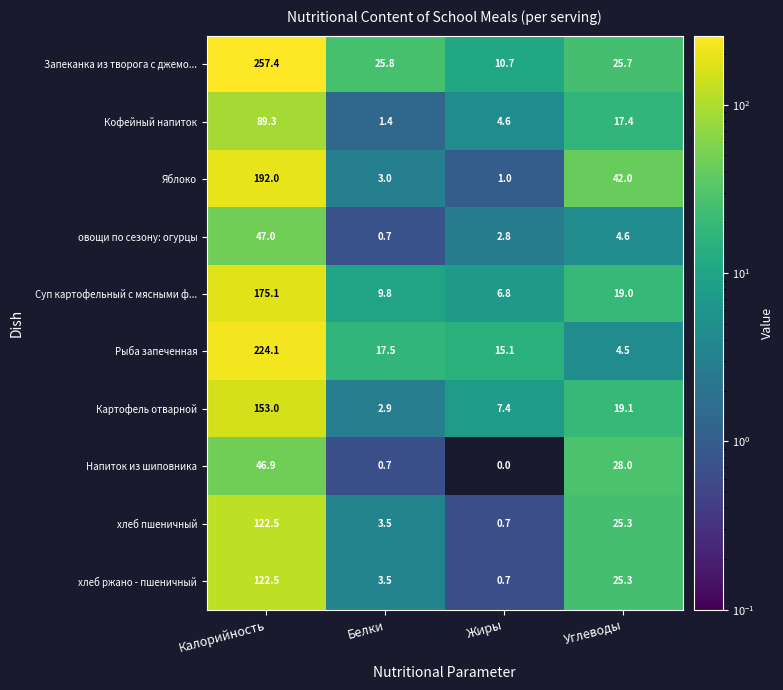

What is the difference between the highest and lowest values at Углеводы?

37.5